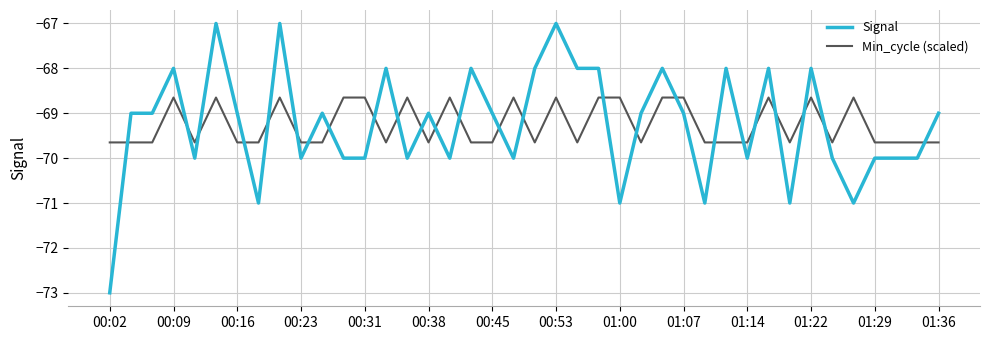

What is the minimum value for Signal?

-73.0